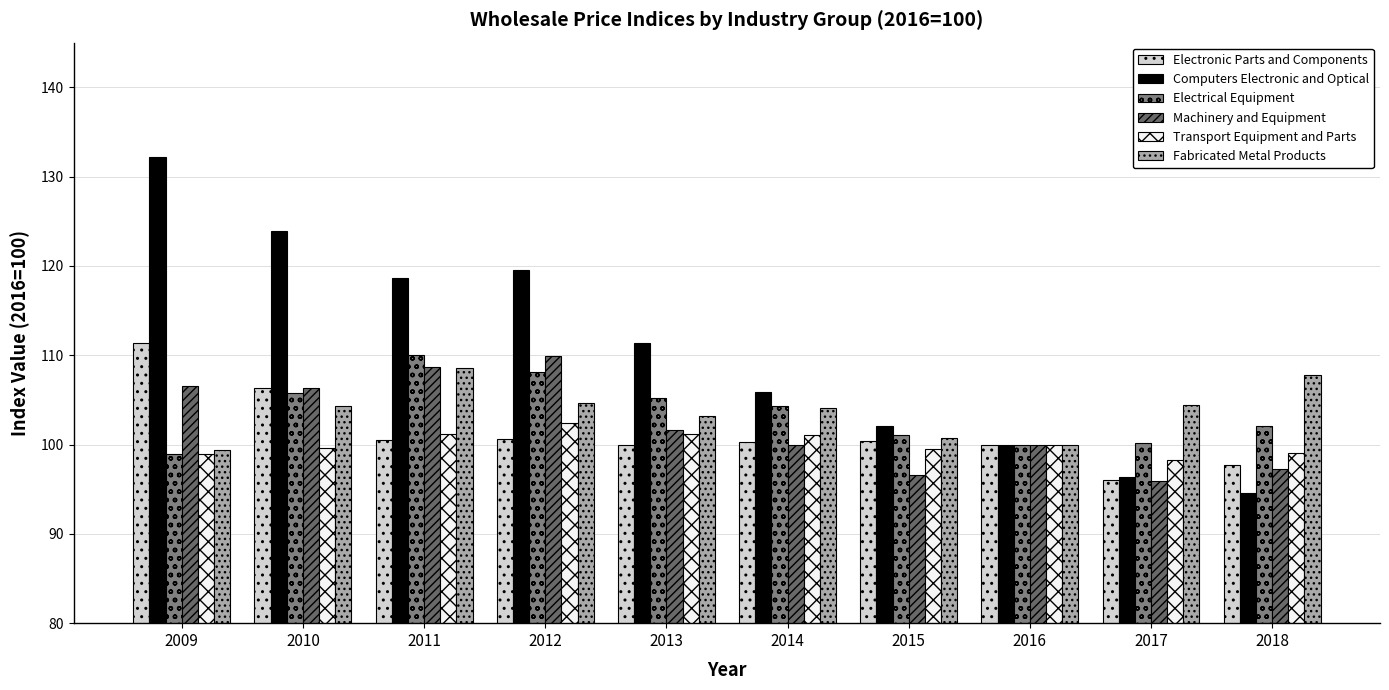

How many categories are shown in the chart?

10